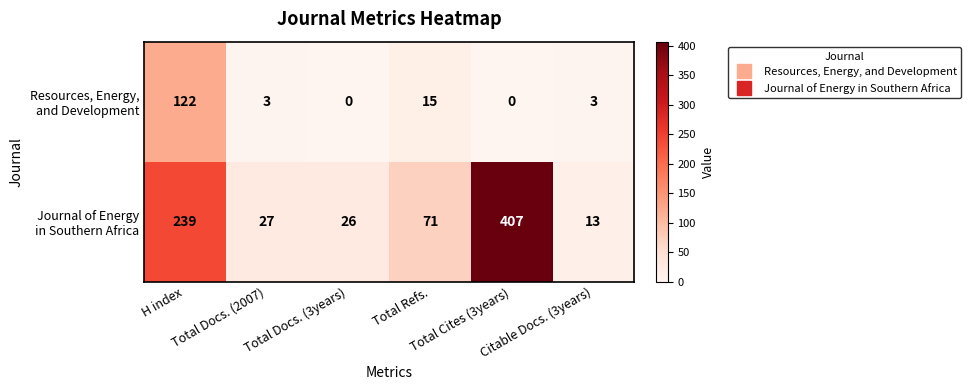

What is the maximum value shown in the chart?

407